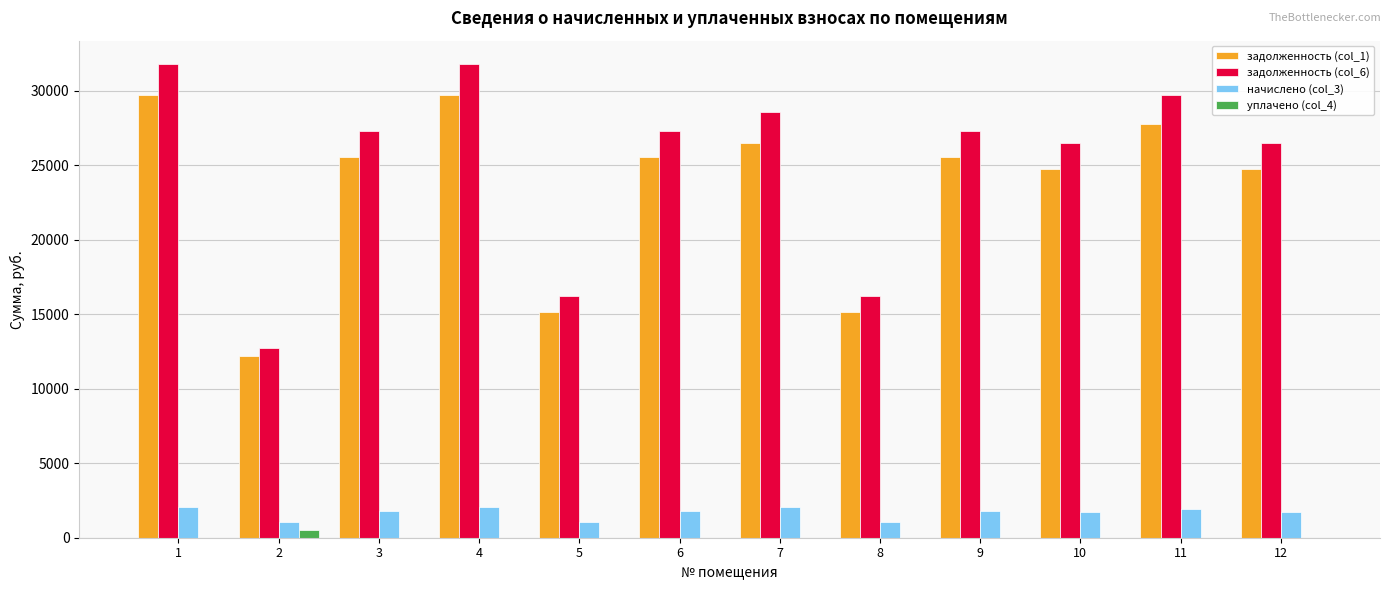

True or false: задолженность (col_1) has a value of 38630.1 at 7.

False